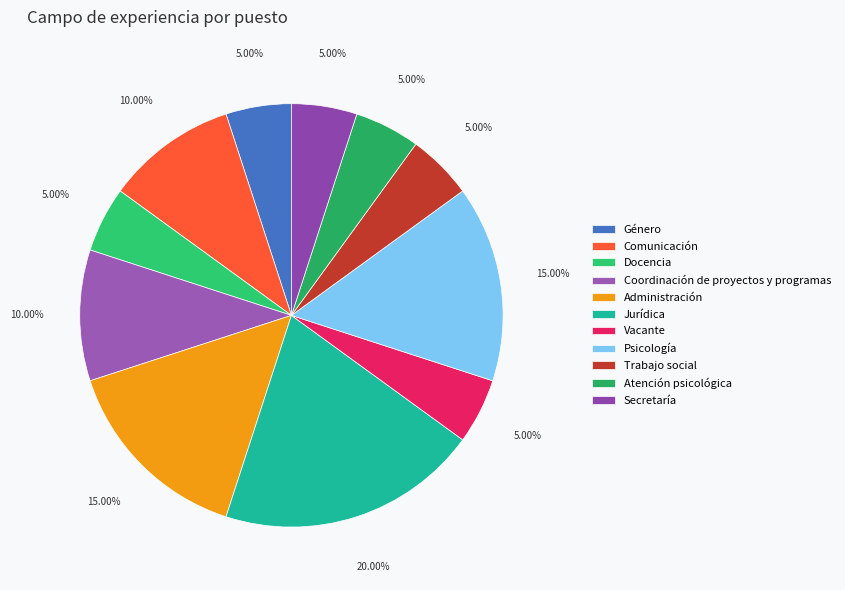

Does any single category account for the majority?

No